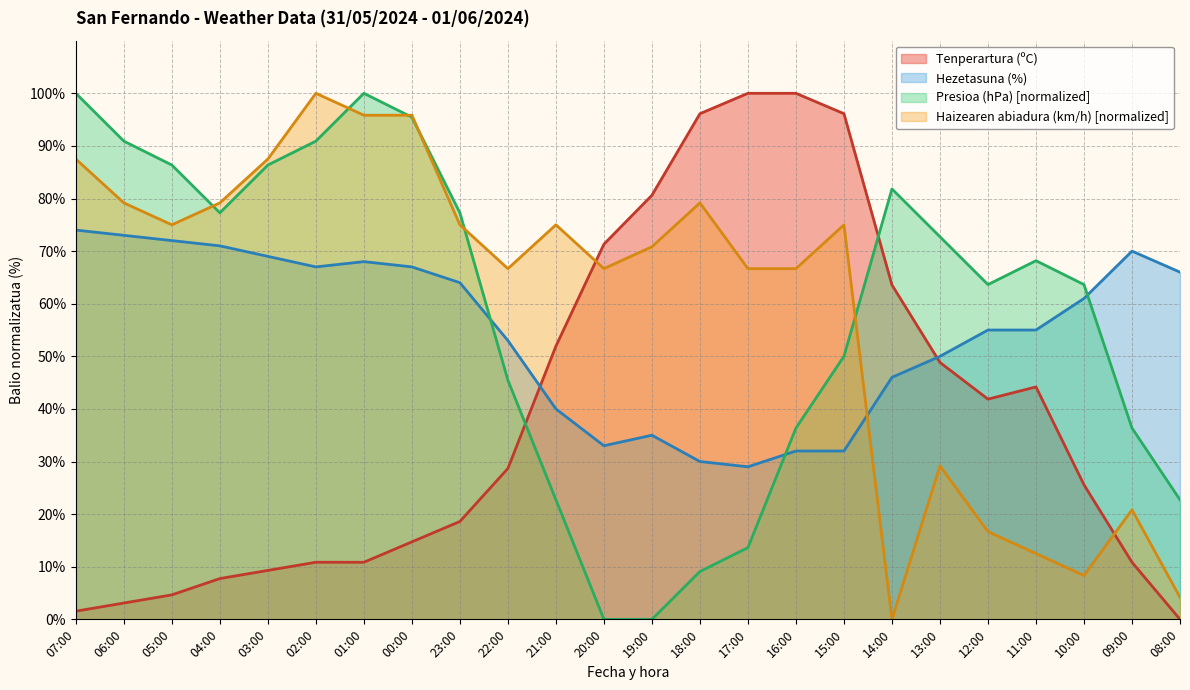

True or false: Presioa (hPa) has more than 0 points higher than both neighbors.

True